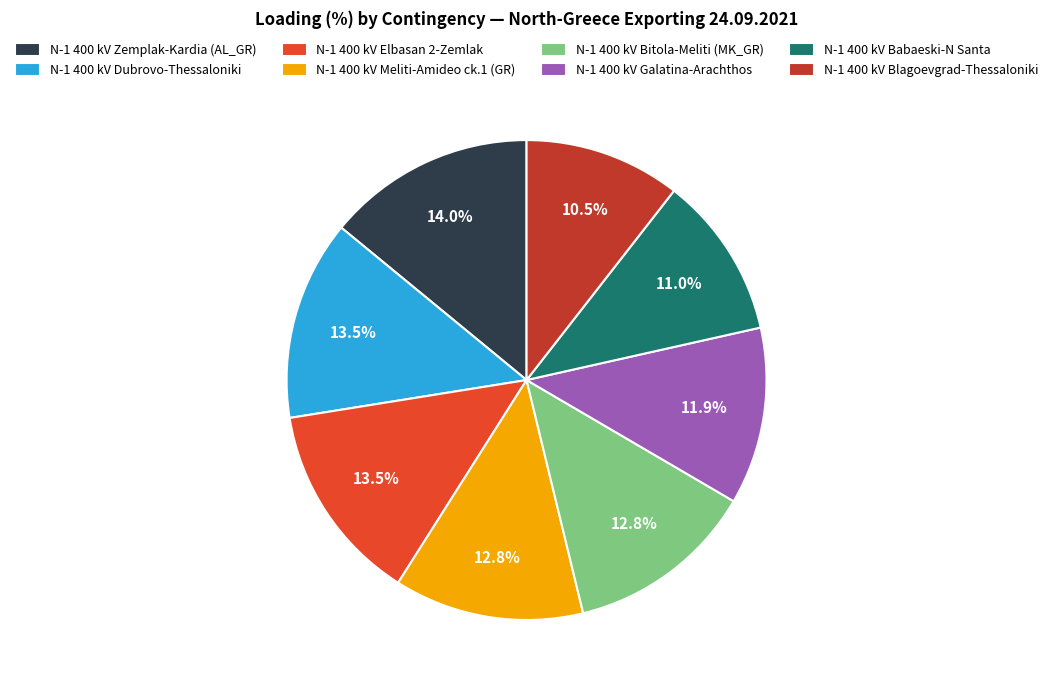

To the nearest percent, what is the average slice percentage?

12%